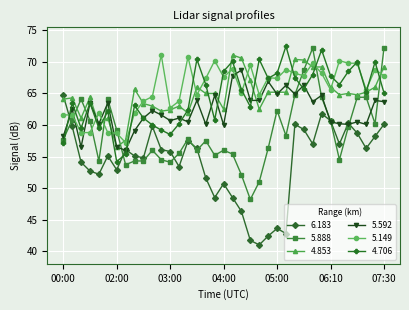

True or false: 4.706 has more than 0 interior local peaks.

True